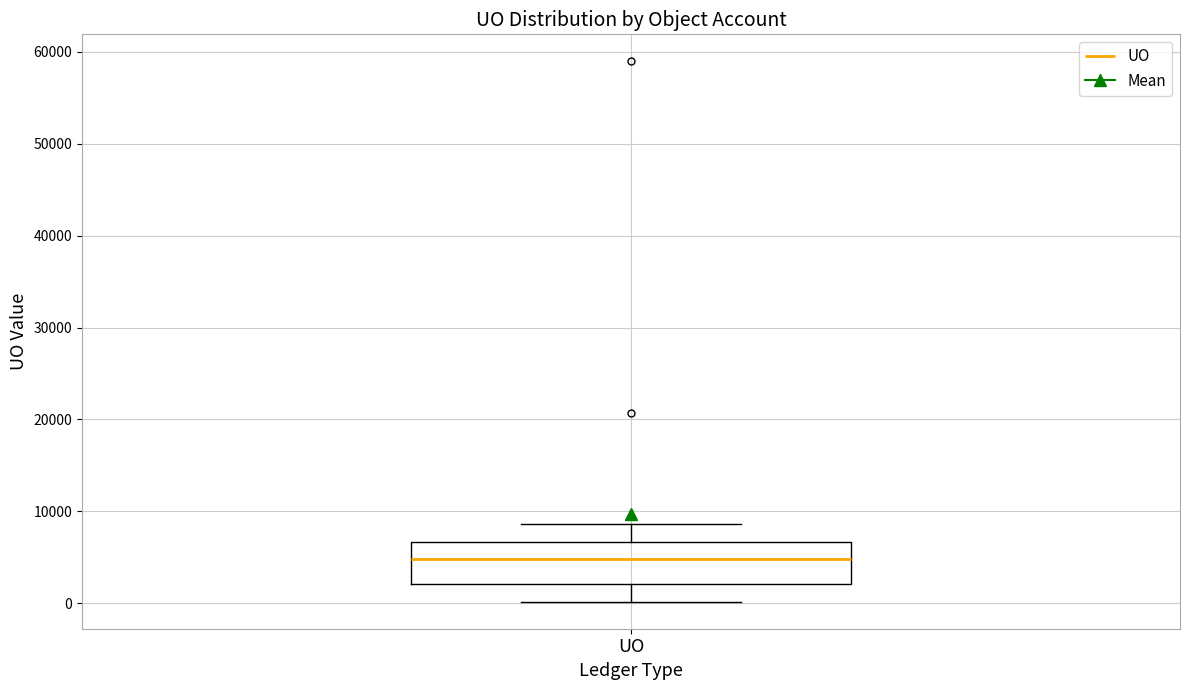

Transcribe this box plot: give where the median line is, the range the box spans, and where the two whiskers end, as read against the y-axis. The values are not printed on the chart, so give them approximately, as read against the axis.

median 5000, box 2000 to 7000, whiskers 0 to 9000